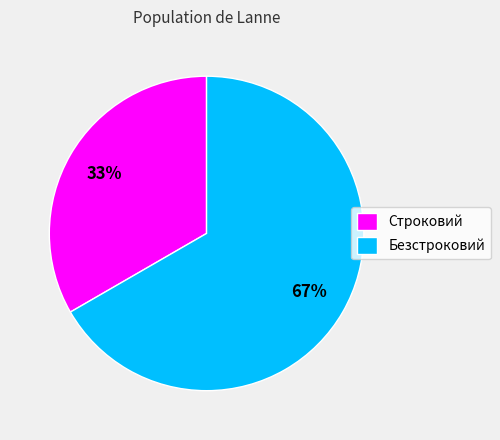

Is it true that Безстроковий is 77% of the pie?

False